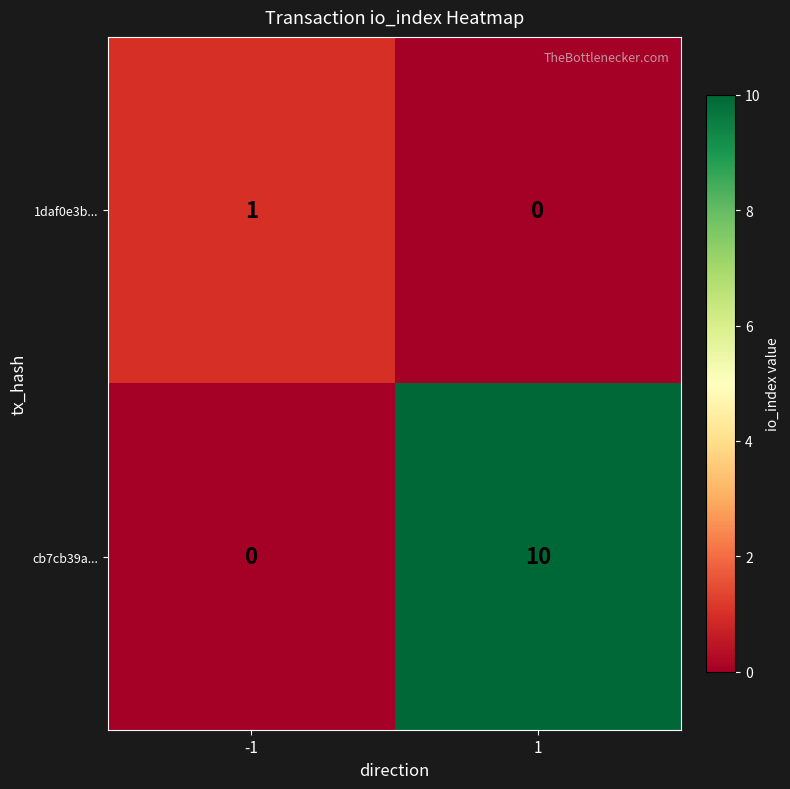

Which series has the largest range (max minus min)?

cb7cb39a...